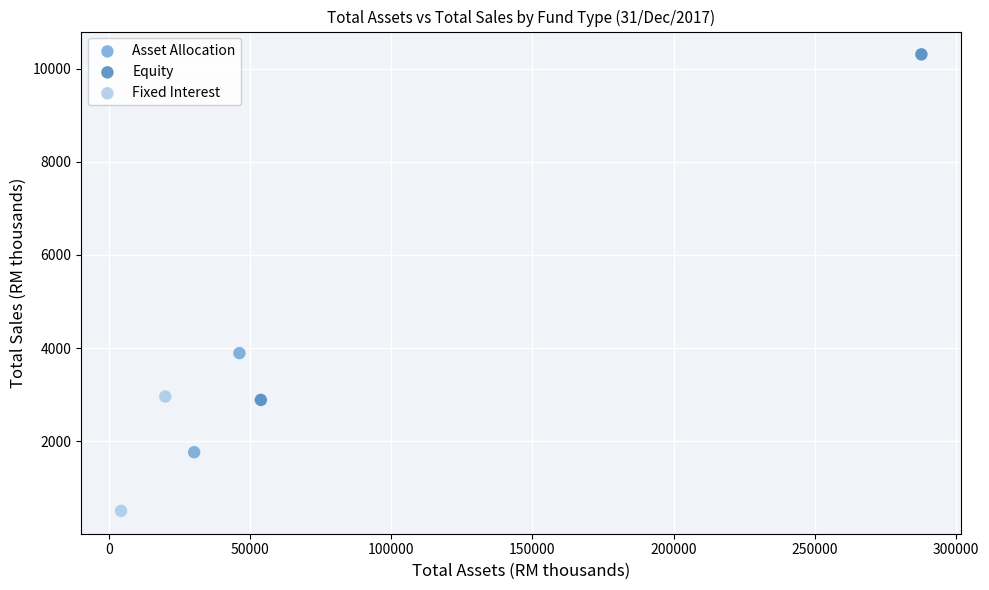

What are all the series names shown in the legend?

Asset Allocation, Equity, Fixed Interest